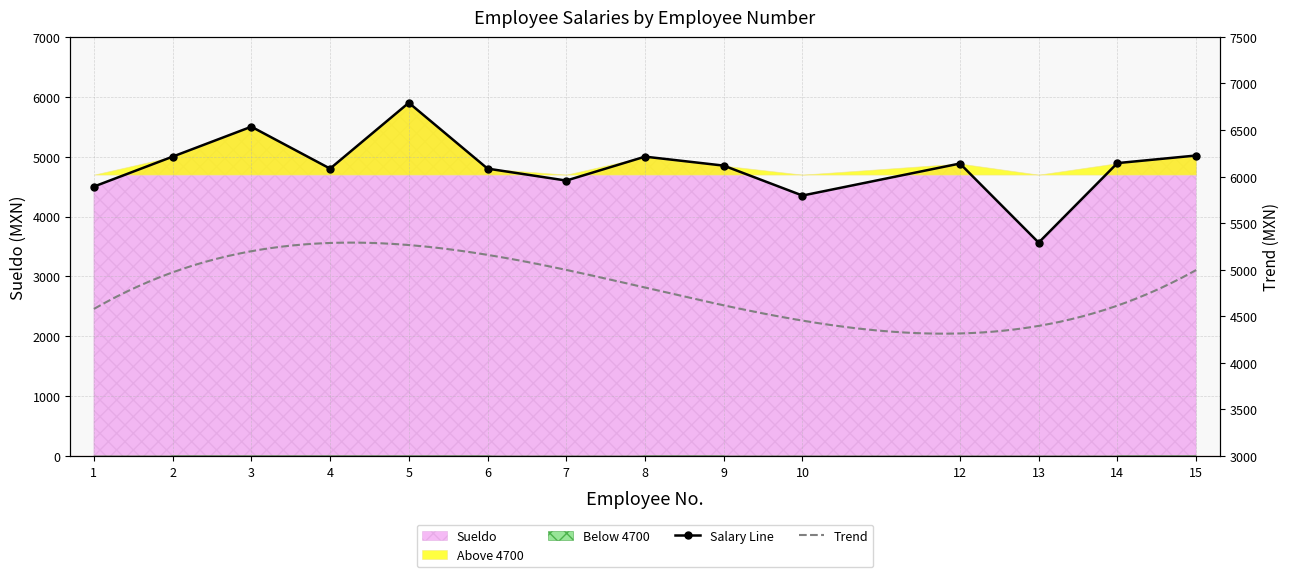

What is the average value?

4833